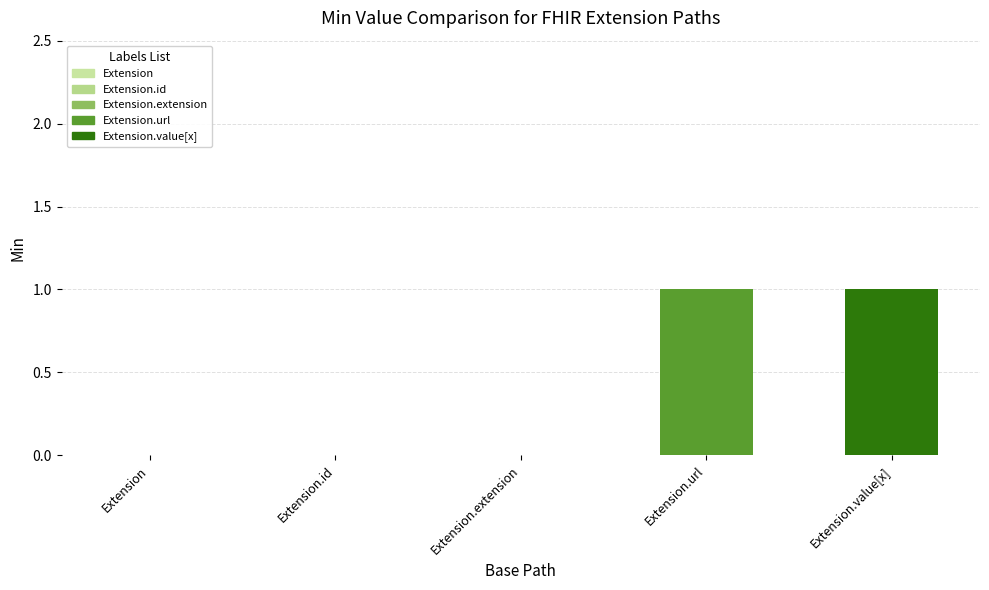

Is it true that the value at Extension.id is 0?

True